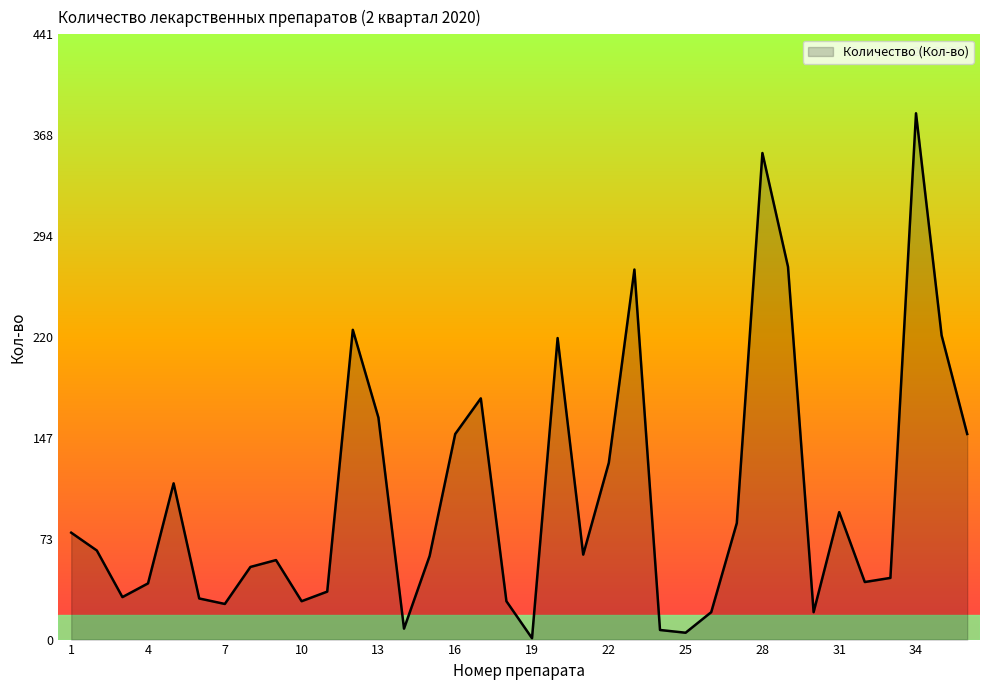

What is the maximum value shown in the chart?

384